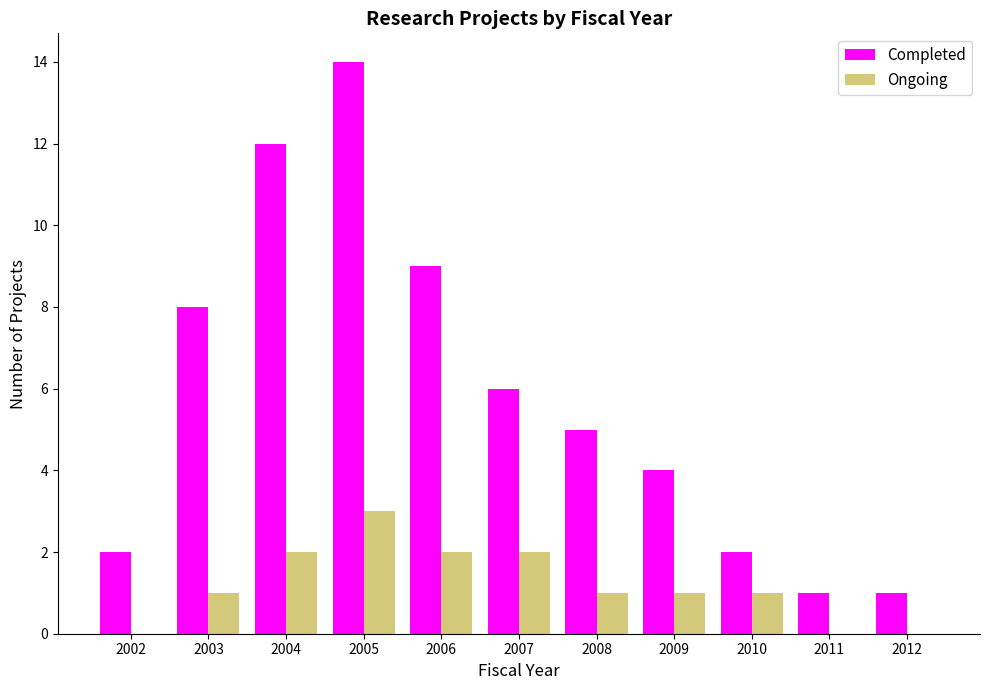

Reading left to right, what are all the values shown in this chart?

Completed: 2	8	12	14	9	6	5	4	2	1	1
Ongoing: 0	1	2	3	2	2	1	1	1	0	0